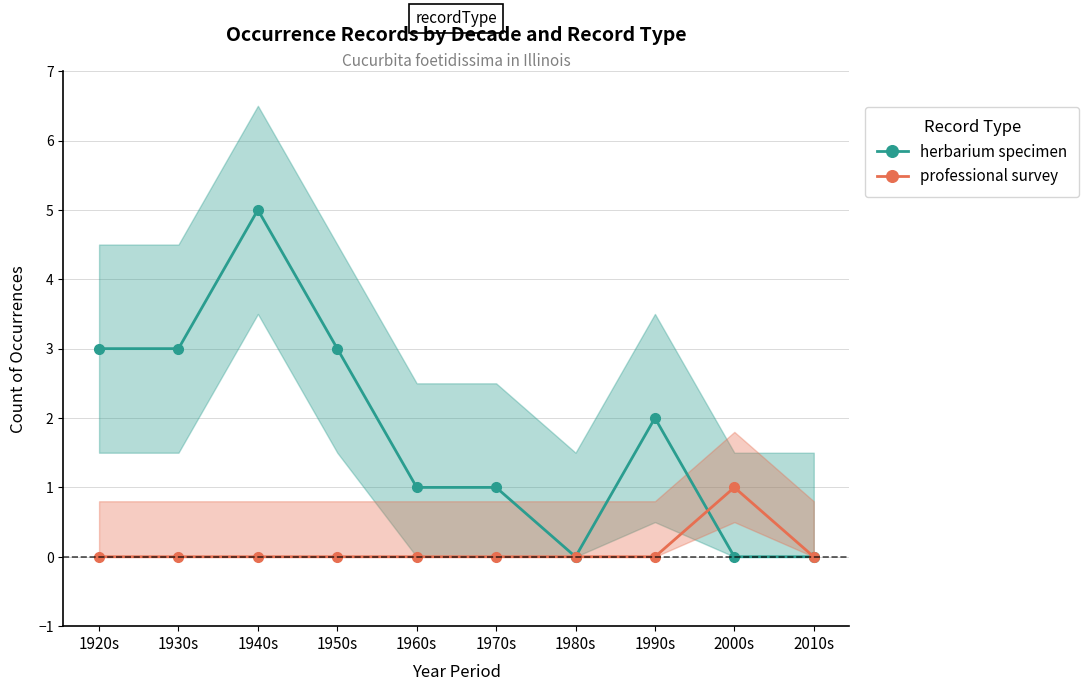

How many categories are shown in the chart?

10